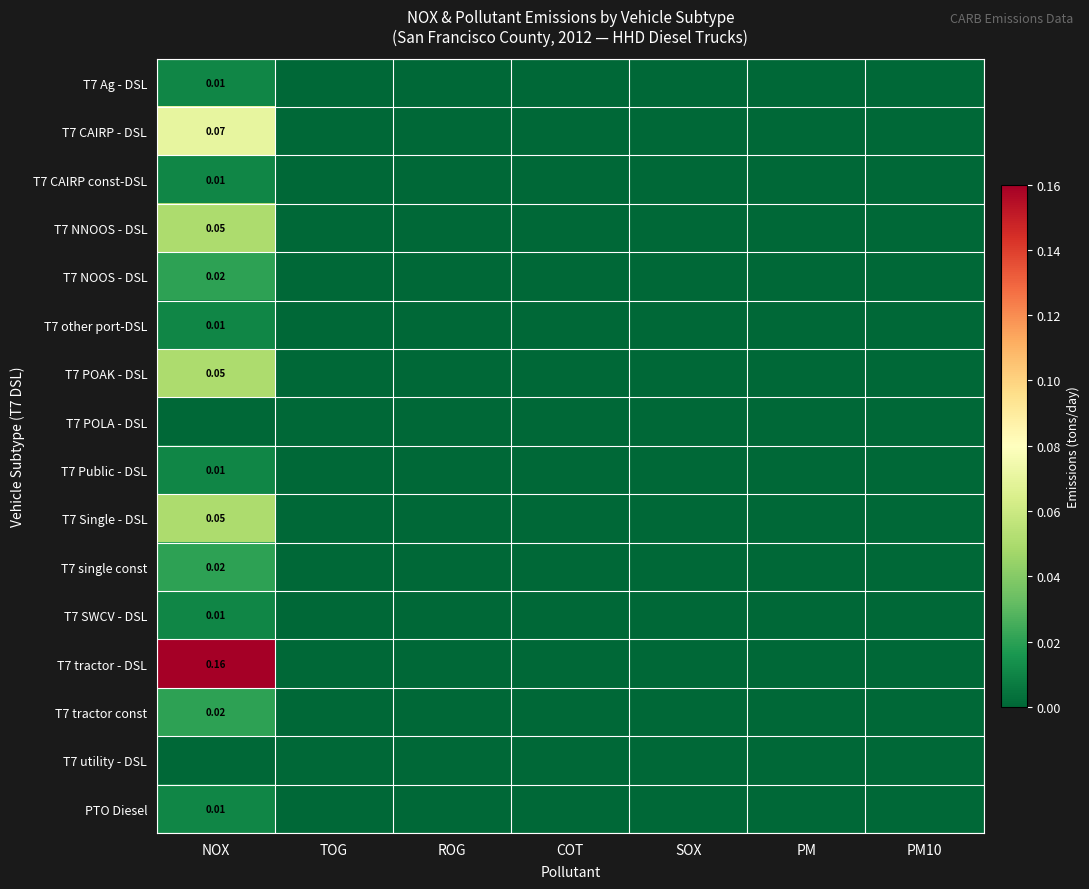

How many data points in T7 Ag - DSL are above 0?

1